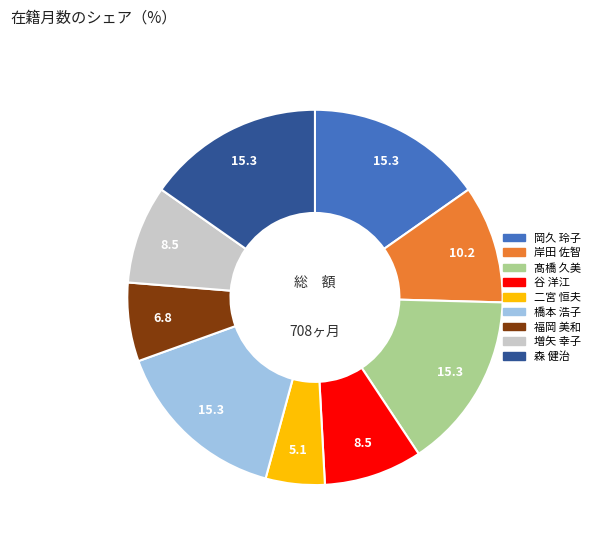

True or false: 増矢 幸子 accounts for 14% of the total.

False